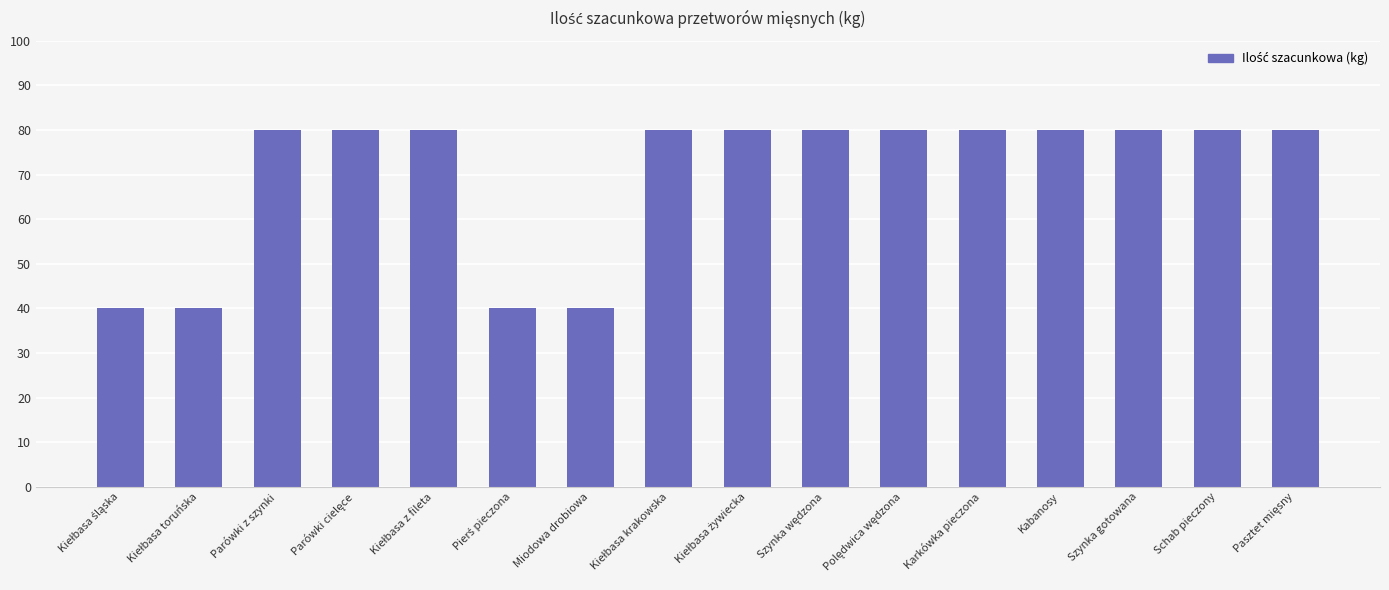

What is the difference between the maximum and minimum values?

40